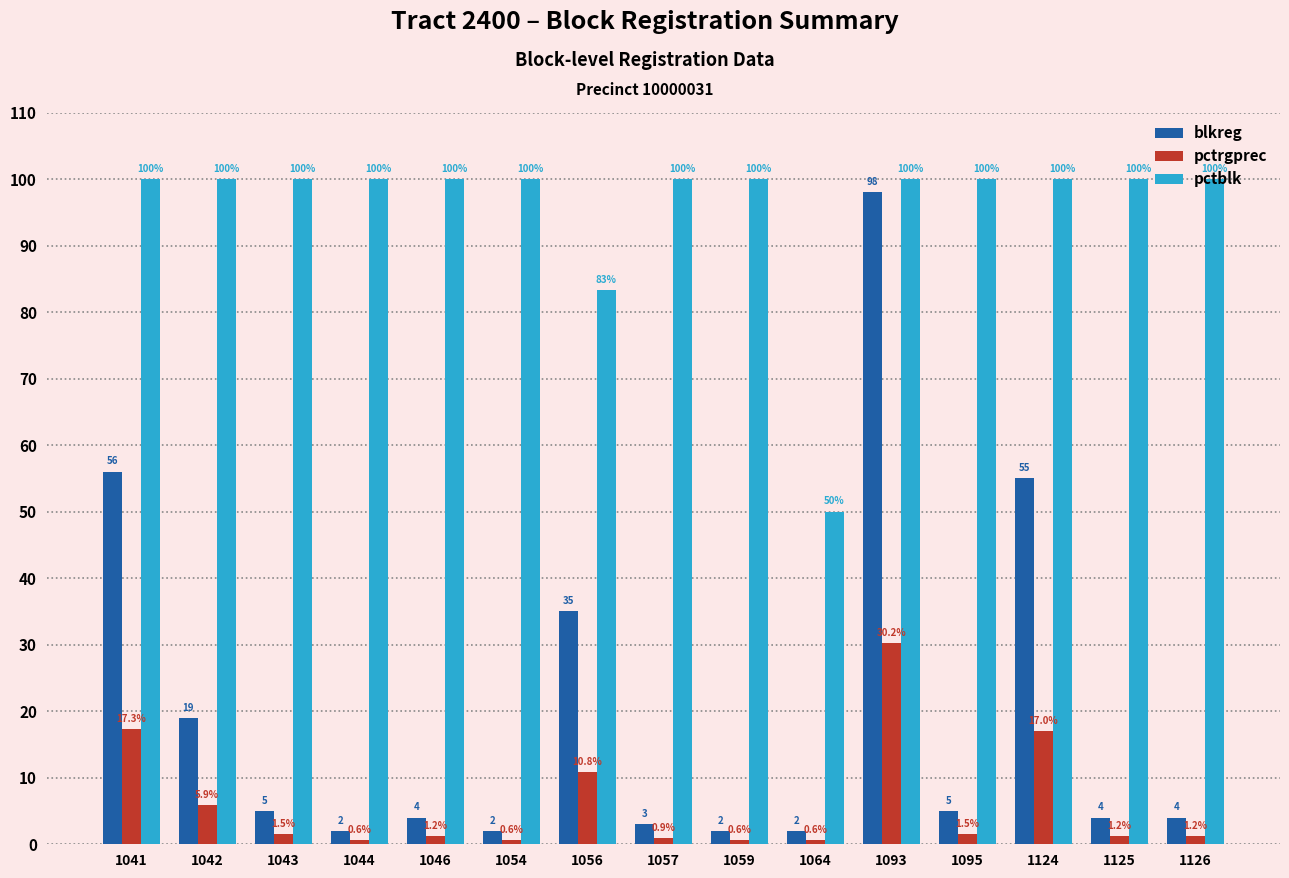

Which series changed the most between 1041 and 1093?

blkreg